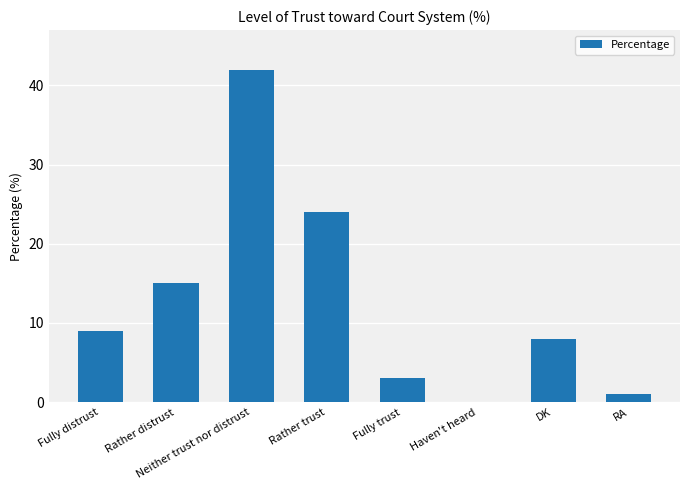

What value does the data have at Neither trust nor distrust, to the nearest 5?

40